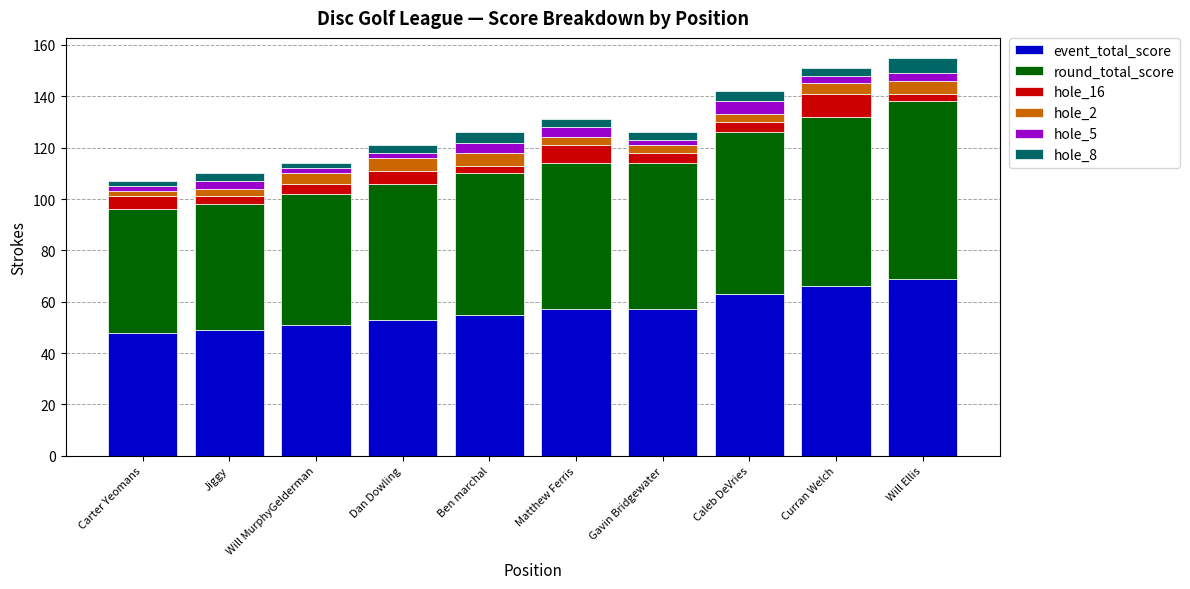

What is the maximum value for event_total_score?

69